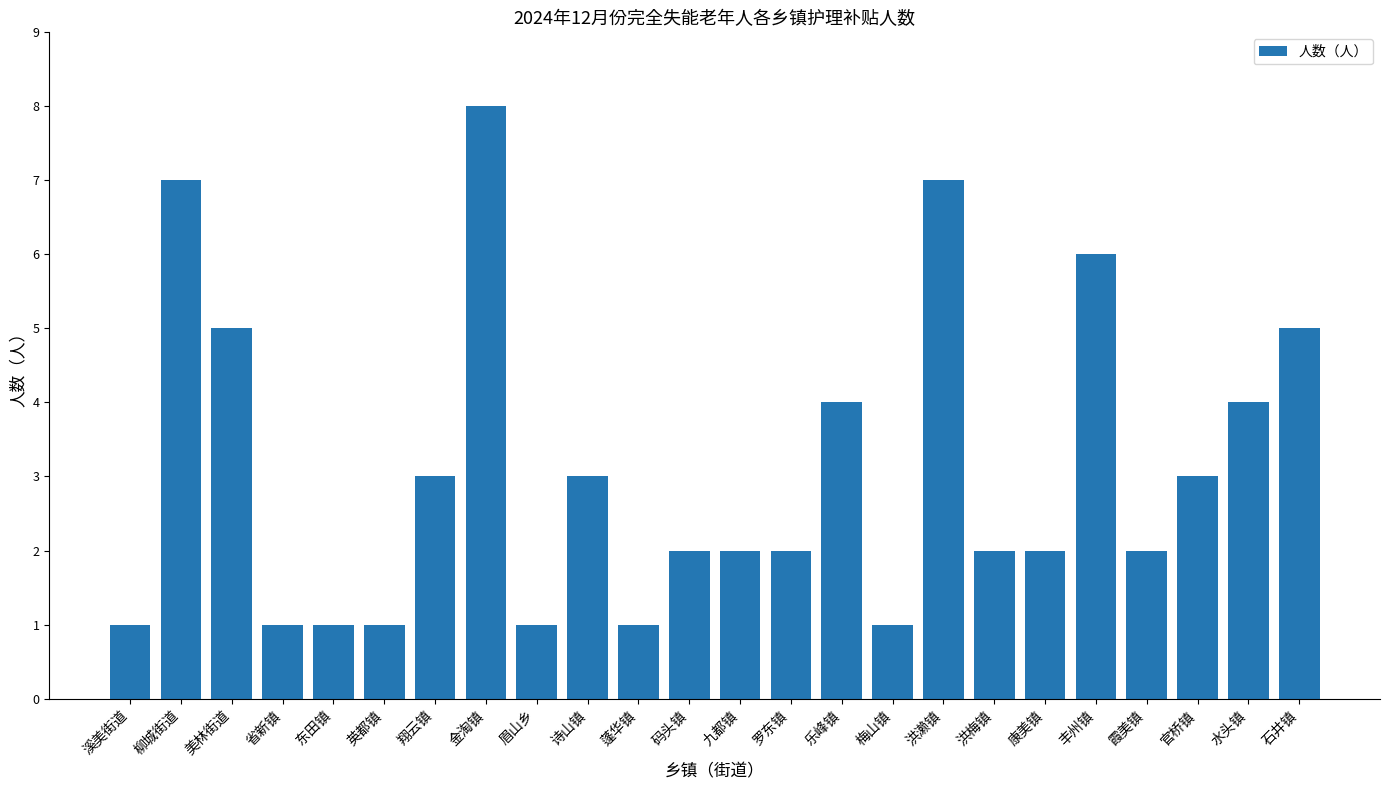

Which category has the highest value across all series?

金淘镇